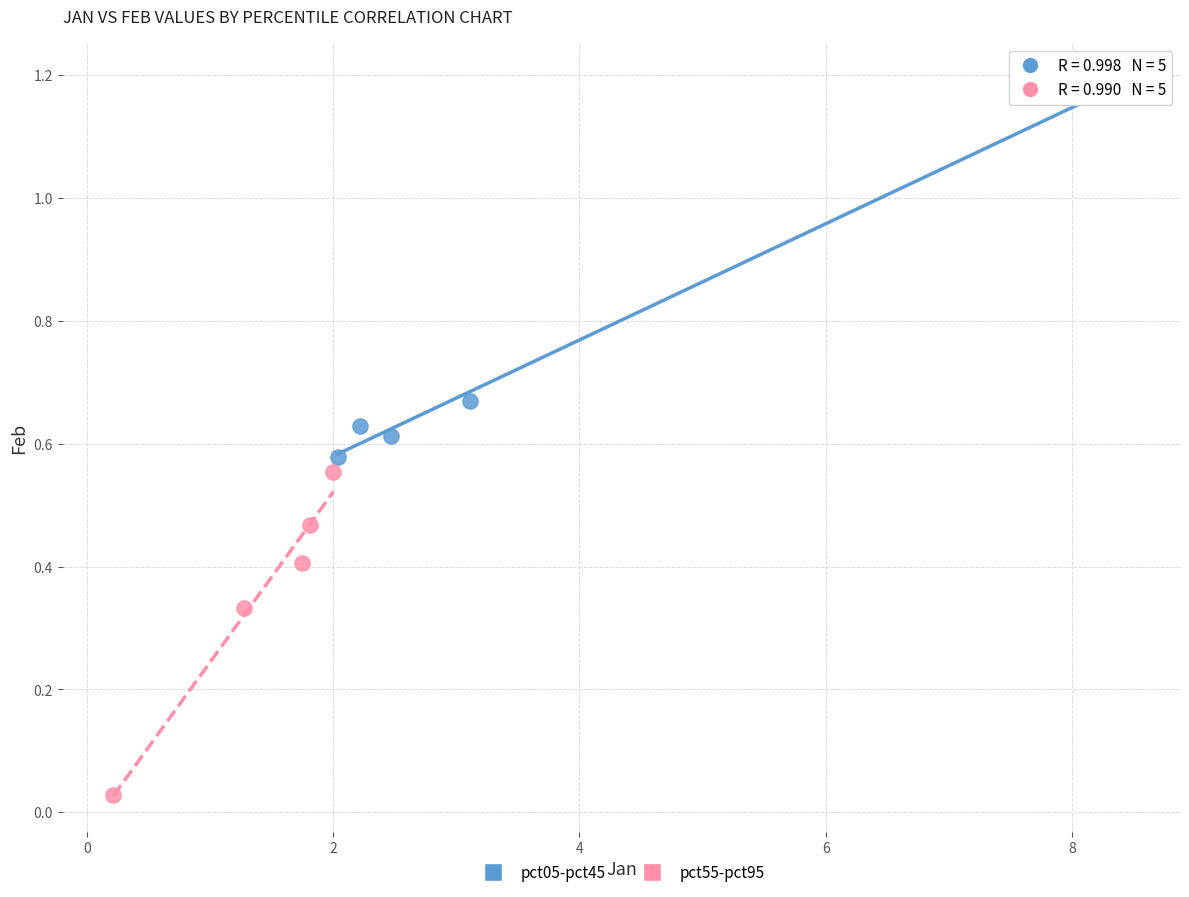

Which series has the largest Y range (max minus min)?

pct05-pct45